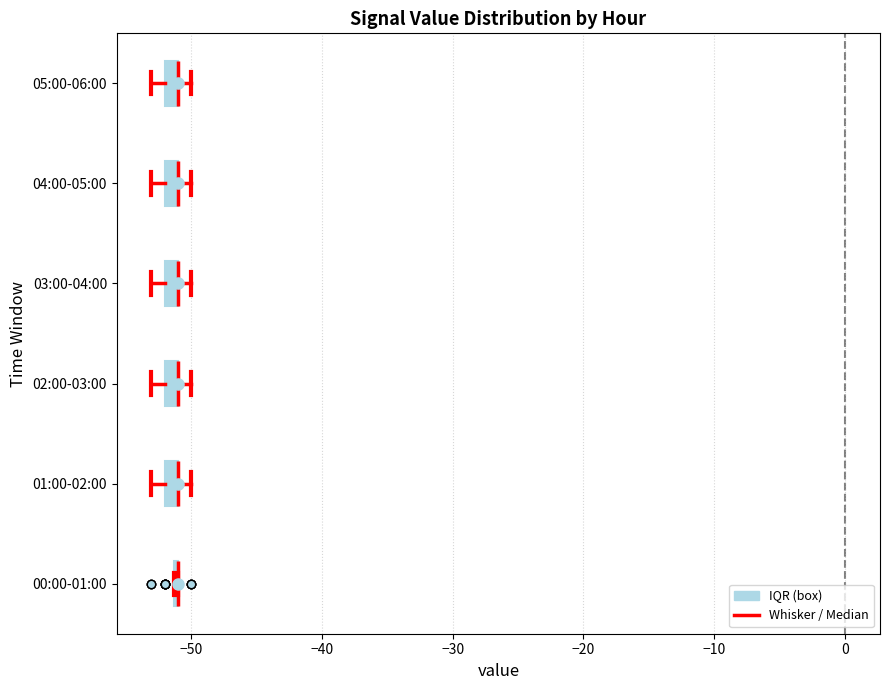

Where is the left edge of the box for 02:00-03:00 on the x-axis? The values are not printed on the chart, so give them approximately, as read against the axis.

-52